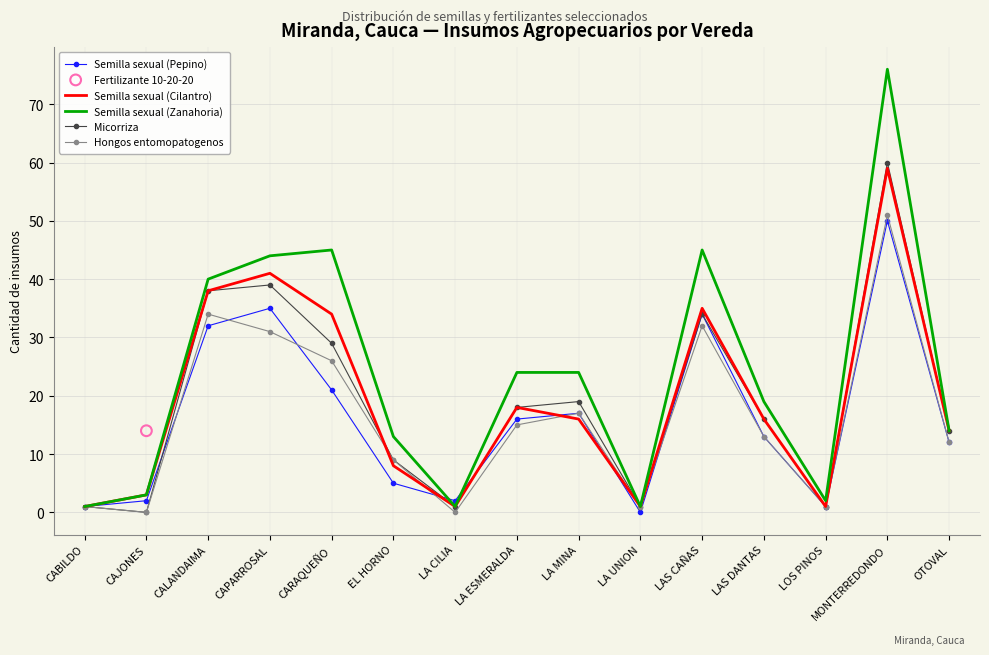

Where is Micorriza nearest to the value 30?

CARAQUEÑO